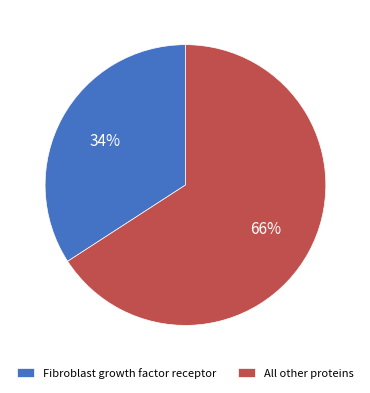

Count the number of slices in the pie.

2